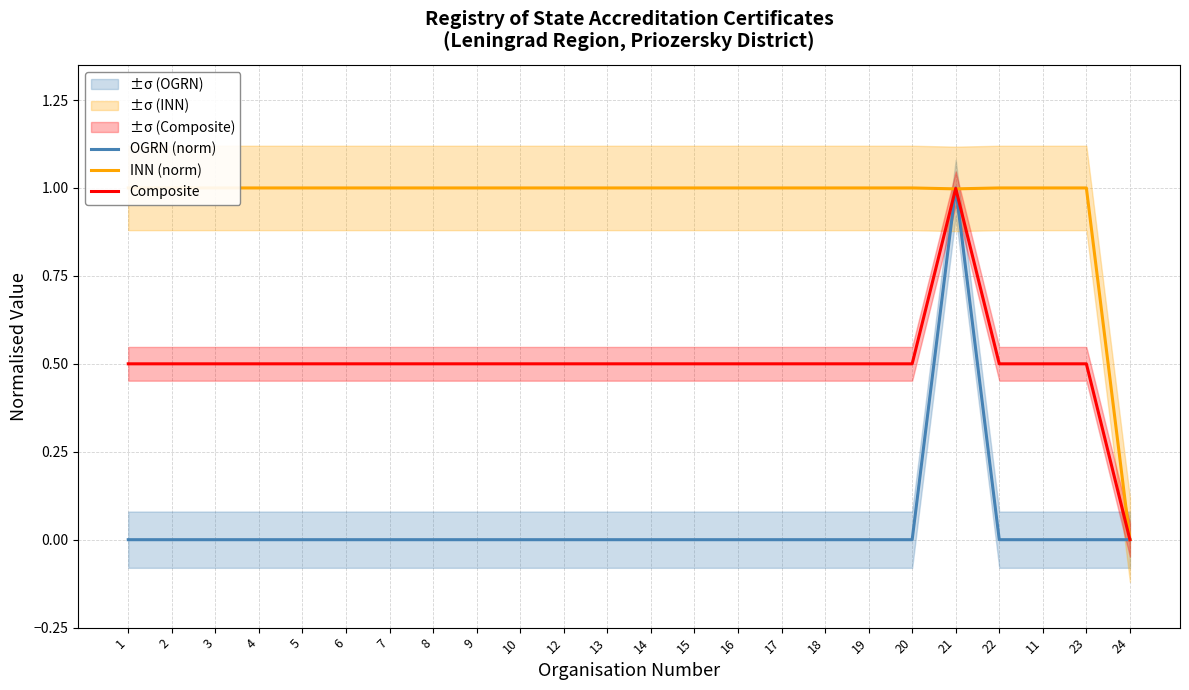

How many intersections are there between Composite and INN (norm)?

3